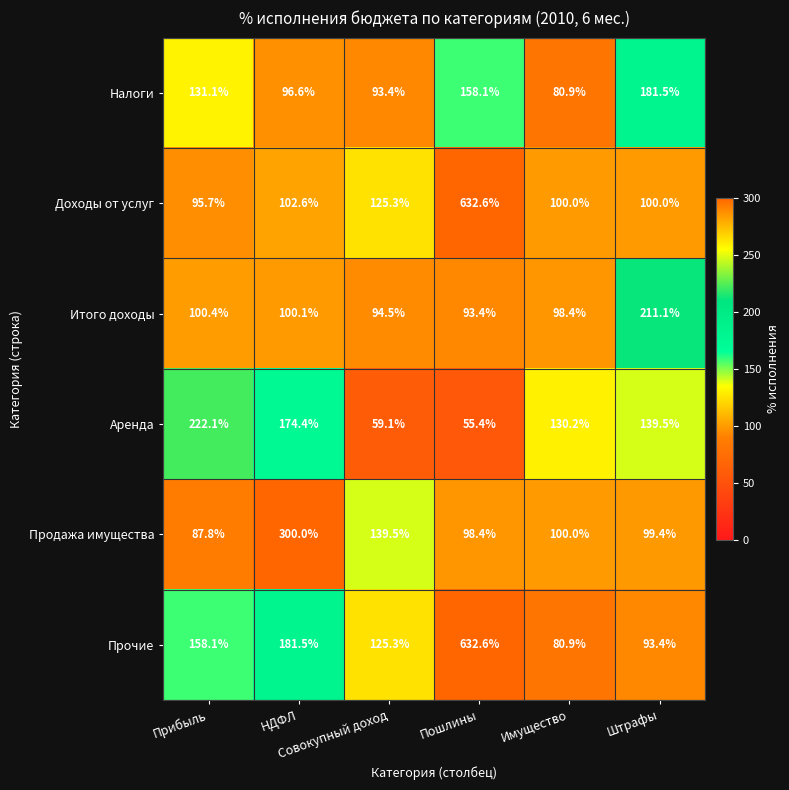

What is the lowest value of the Доходы от услуг series?

95.7